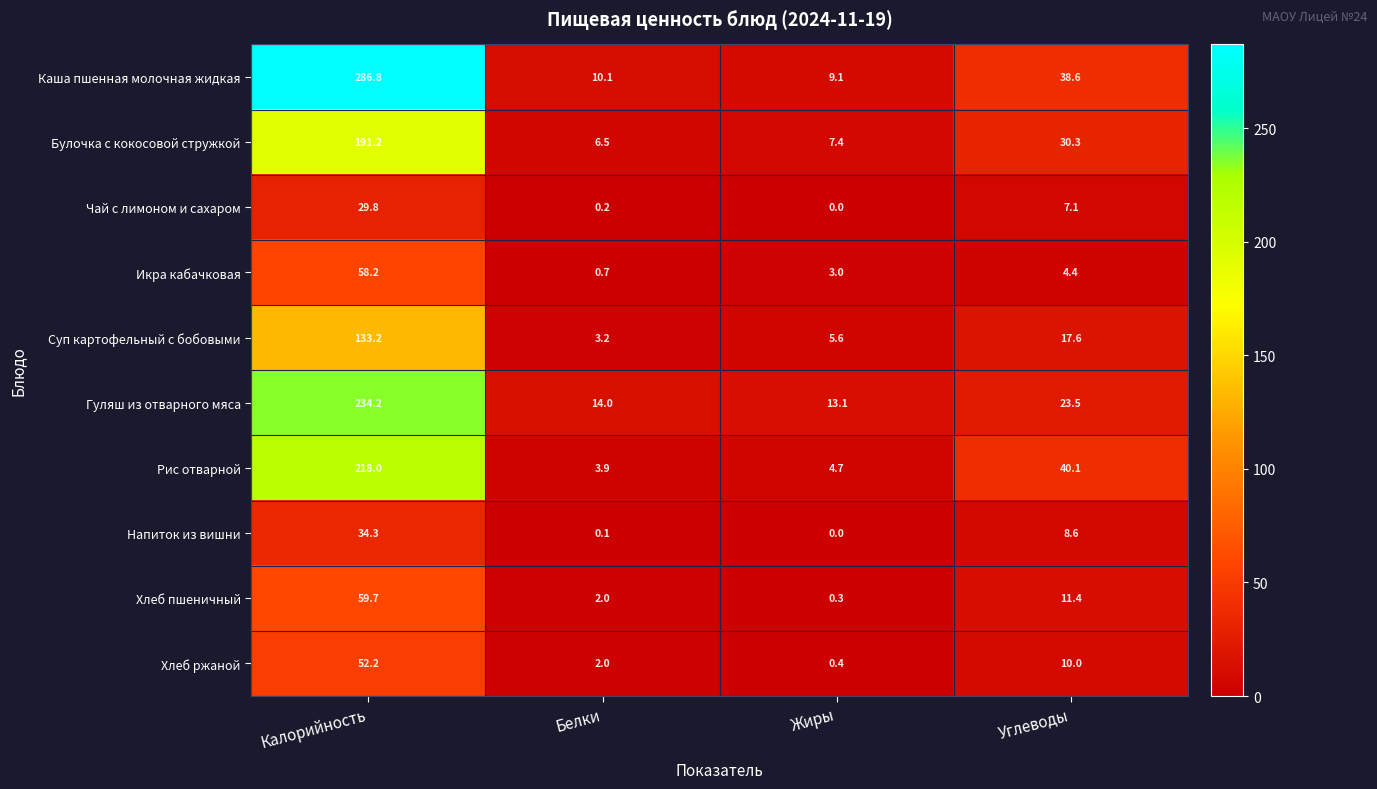

List the labels in order of Икра кабачковая value, largest first.

Калорийность, Углеводы, Жиры, Белки